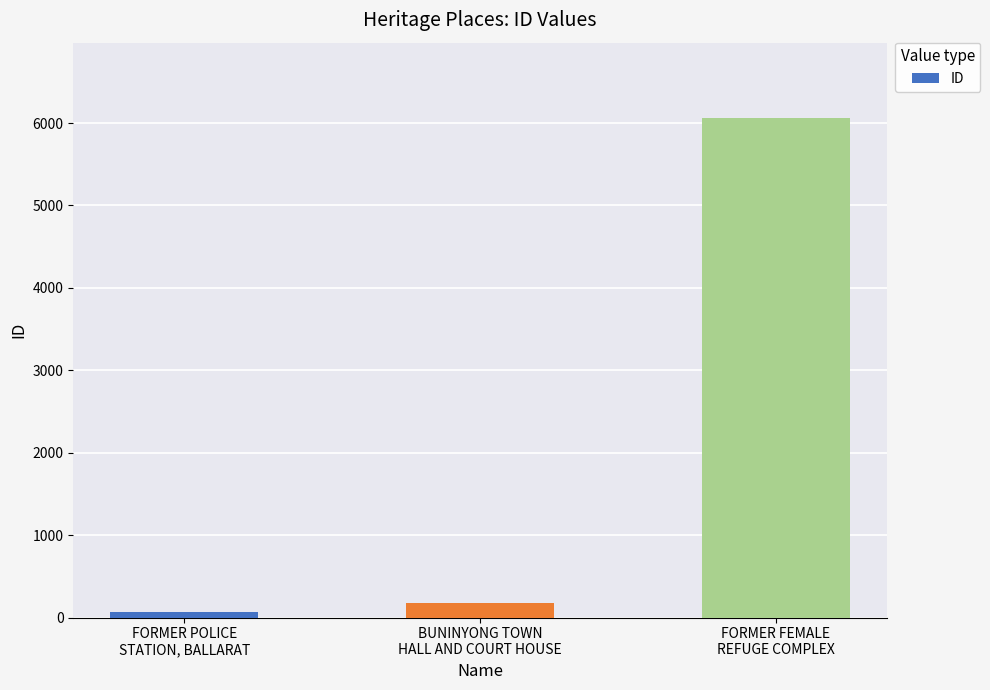

How many bars are there in total?

3